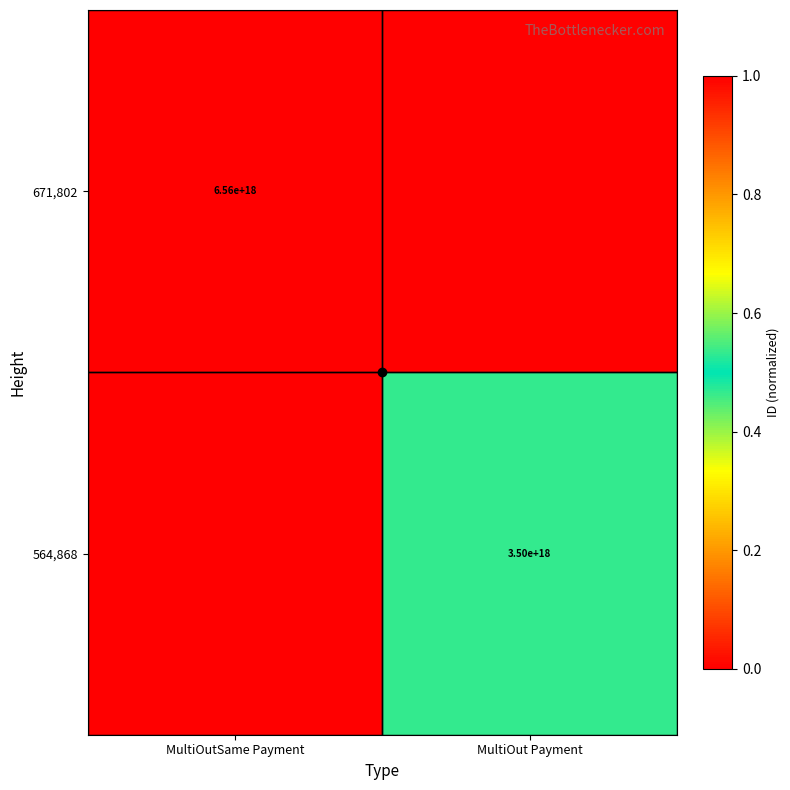

What is the sum of the 564,868 values at MultiOut Payment and MultiOutSame Payment?

0.5